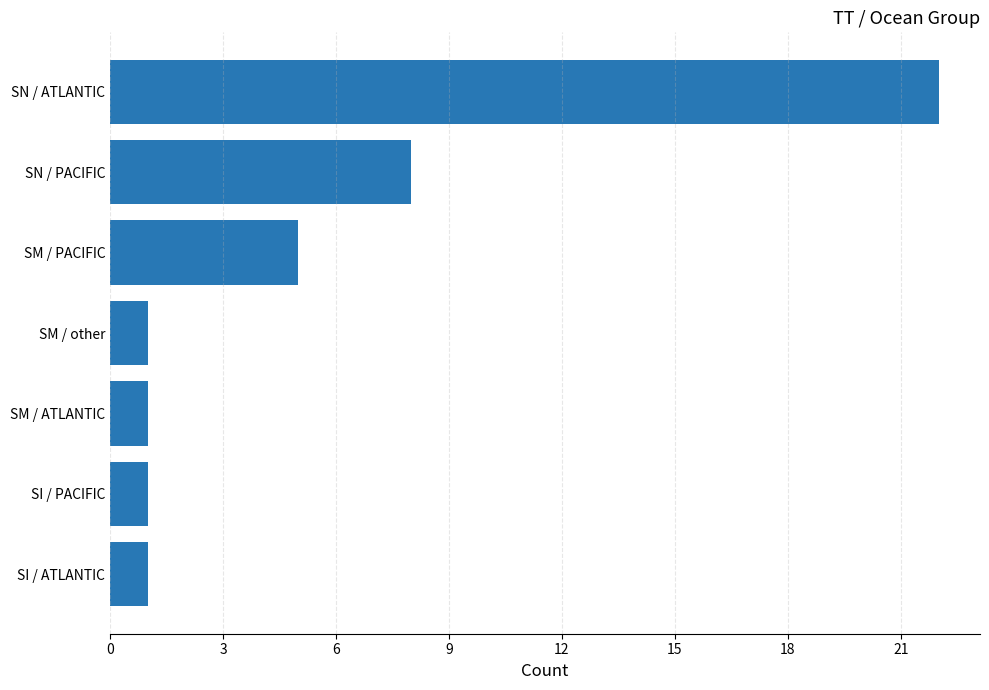

The chart shows a value of 8 at SM / PACIFIC. True or false?

False